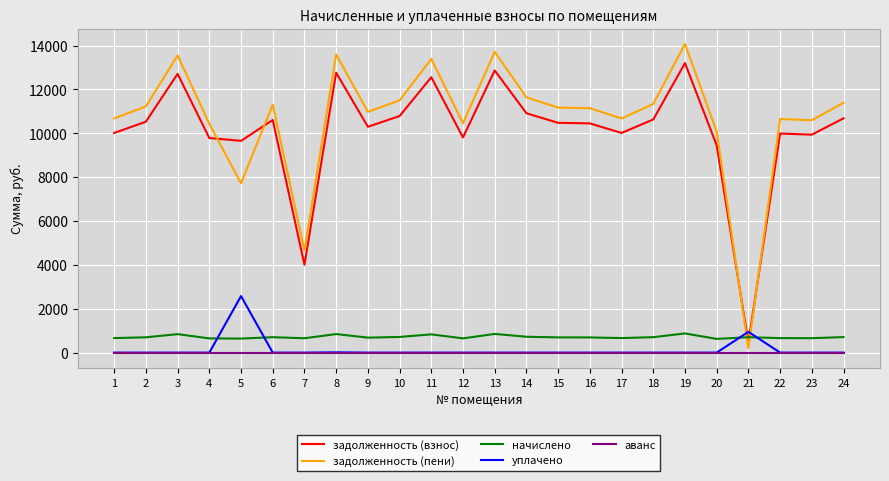

Between 16 and 23, which series saw the biggest shift?

задолженность (пени)